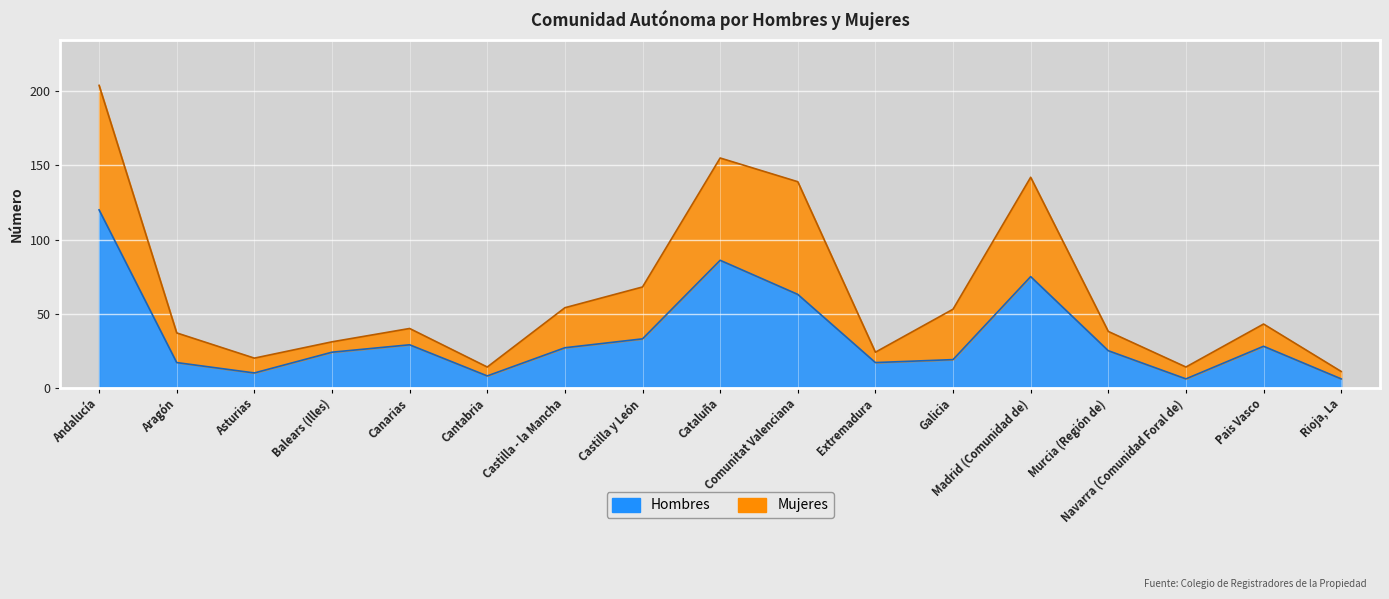

Which label corresponds to the smallest value in the chart?

Navarra (Comunidad Foral de)